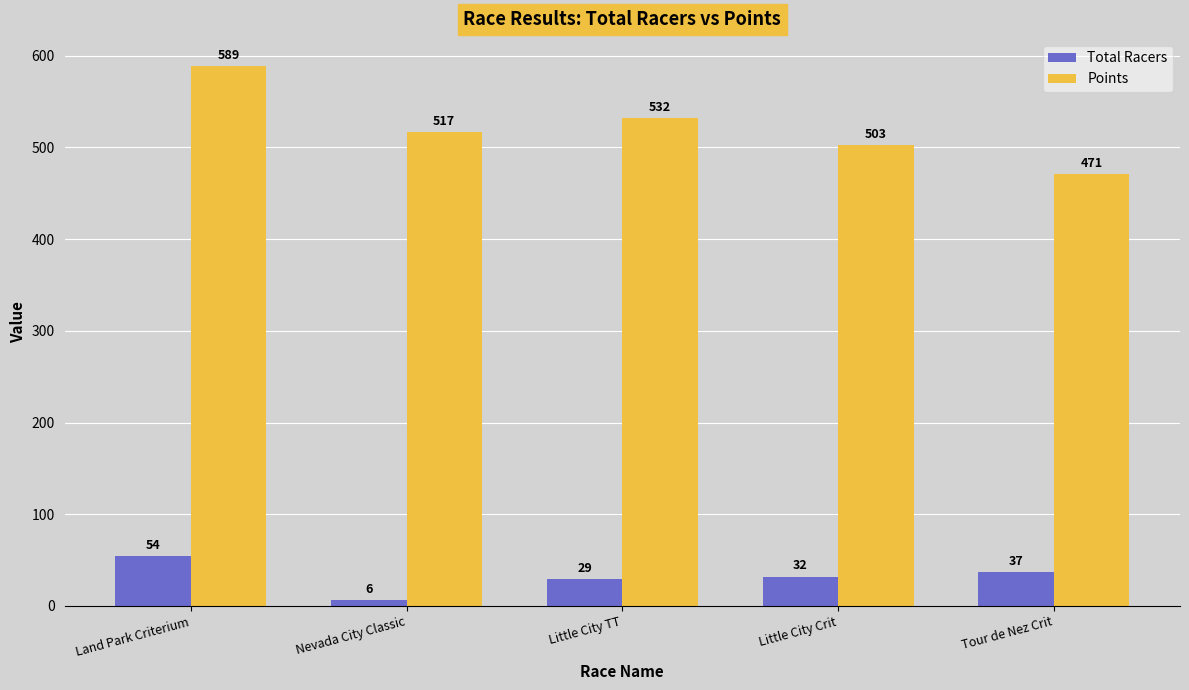

List the series in order of their overall mean, highest first.

Points, Total Racers